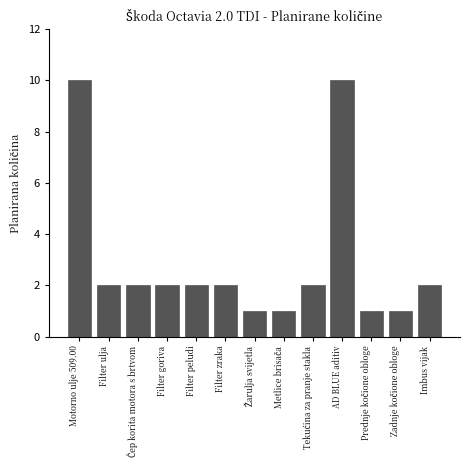

Reading left to right, what are all the values shown in this chart?

10	2	2	2	2	2	1	1	2	10	1	1	2